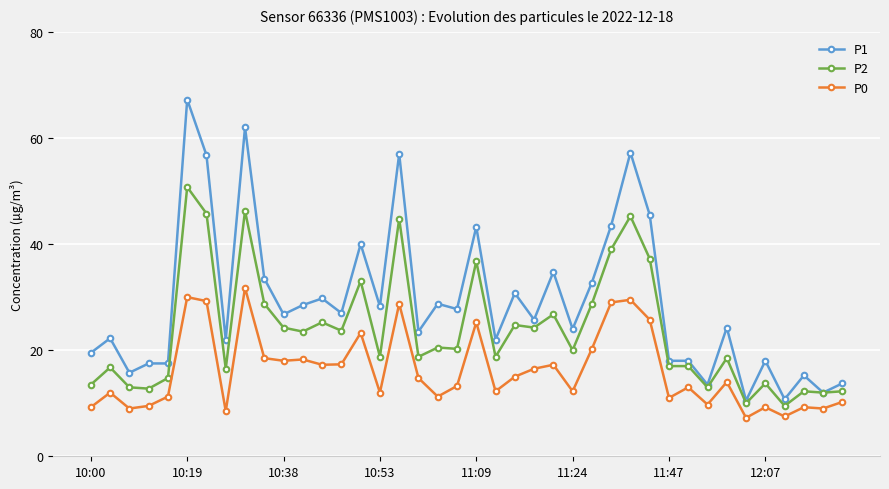

Is this an area chart (filled region under the line)?

No